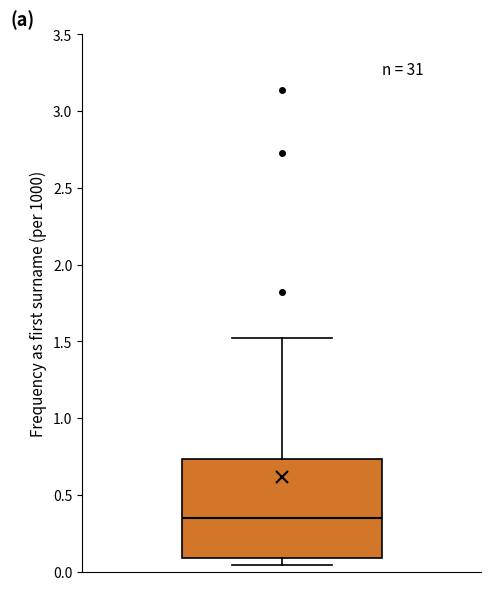

Where is the lower edge of the box on the y-axis? The values are not printed on the chart, so give them approximately, as read against the axis.

0.10